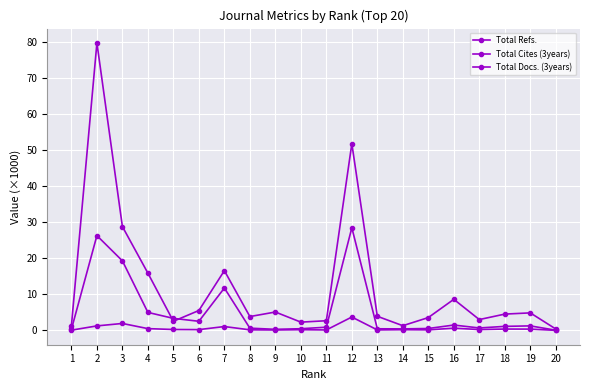

How many data points does each series have?

20